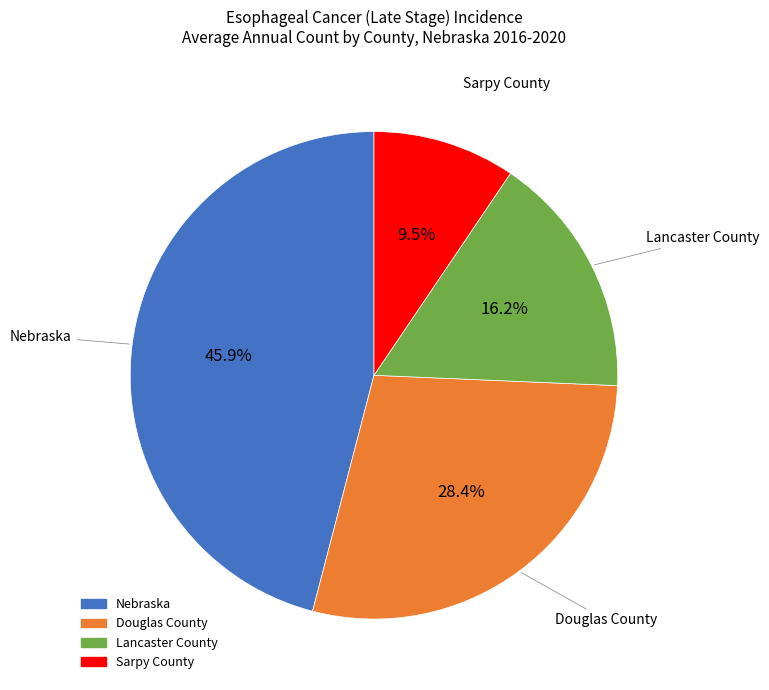

Approximately how many times larger is the value at Lancaster County compared to Sarpy County?

1.7